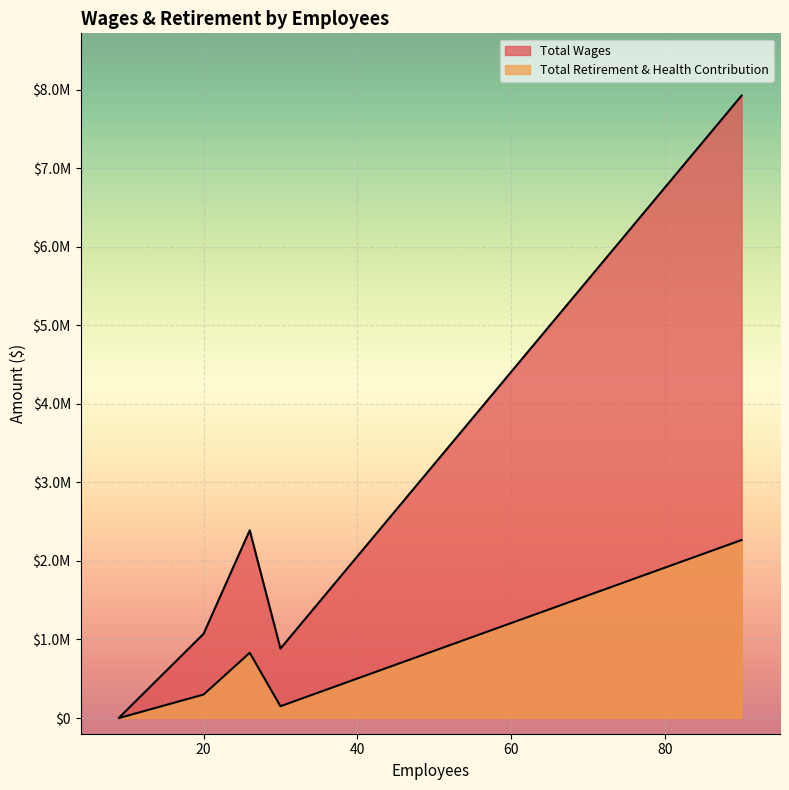

True or false: Total Wages has a value of 1492844 at 26.

False